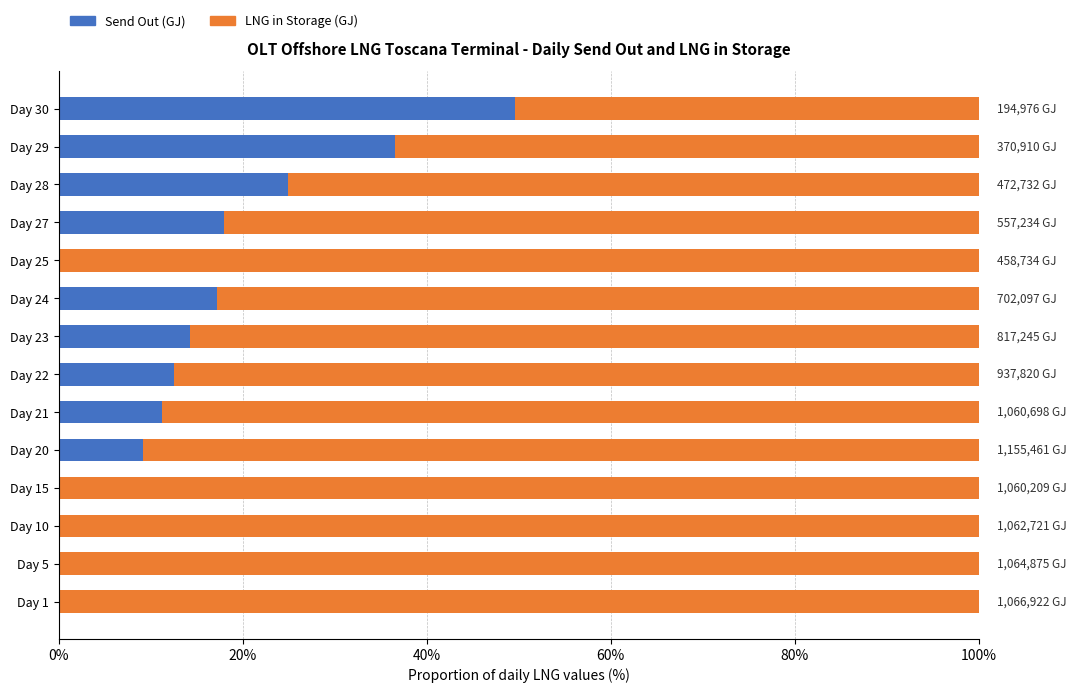

True or false: Send Out (GJ) has a value of 29.4 at Day 24.

False